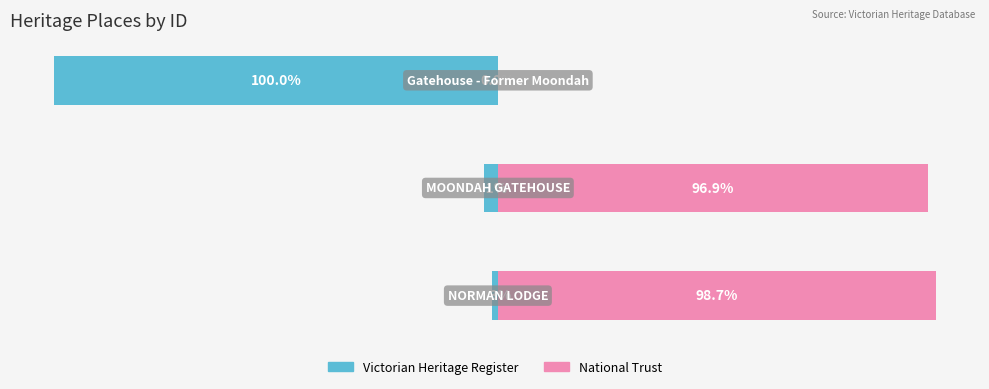

Between 0 and 1, which series saw the biggest shift?

Victorian Heritage Register